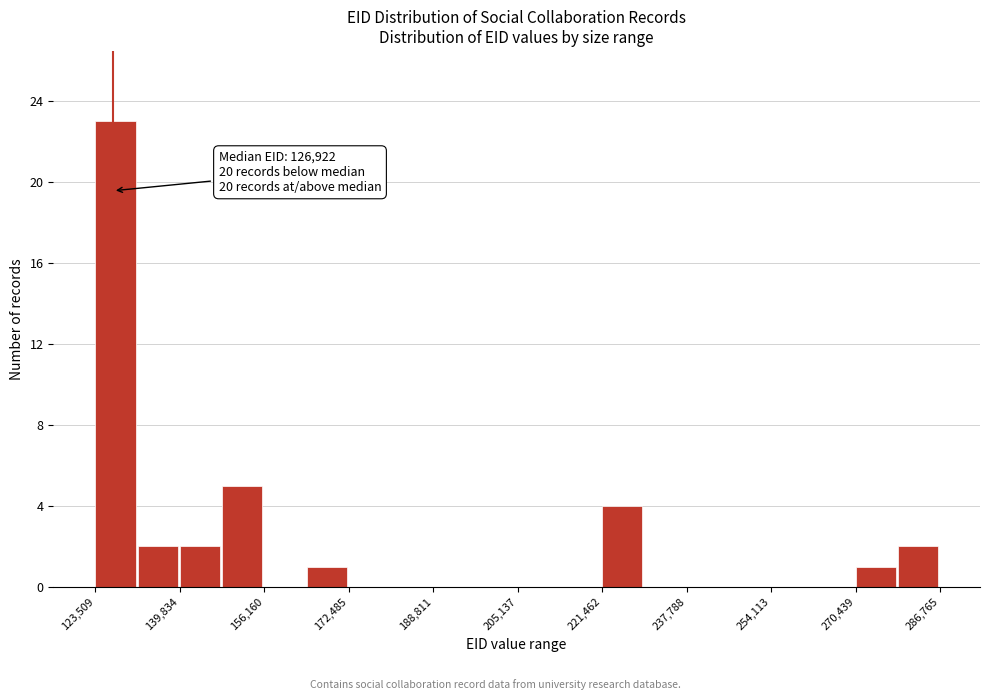

Over which range of the x-axis is the bar tallest?

124000 to 132000